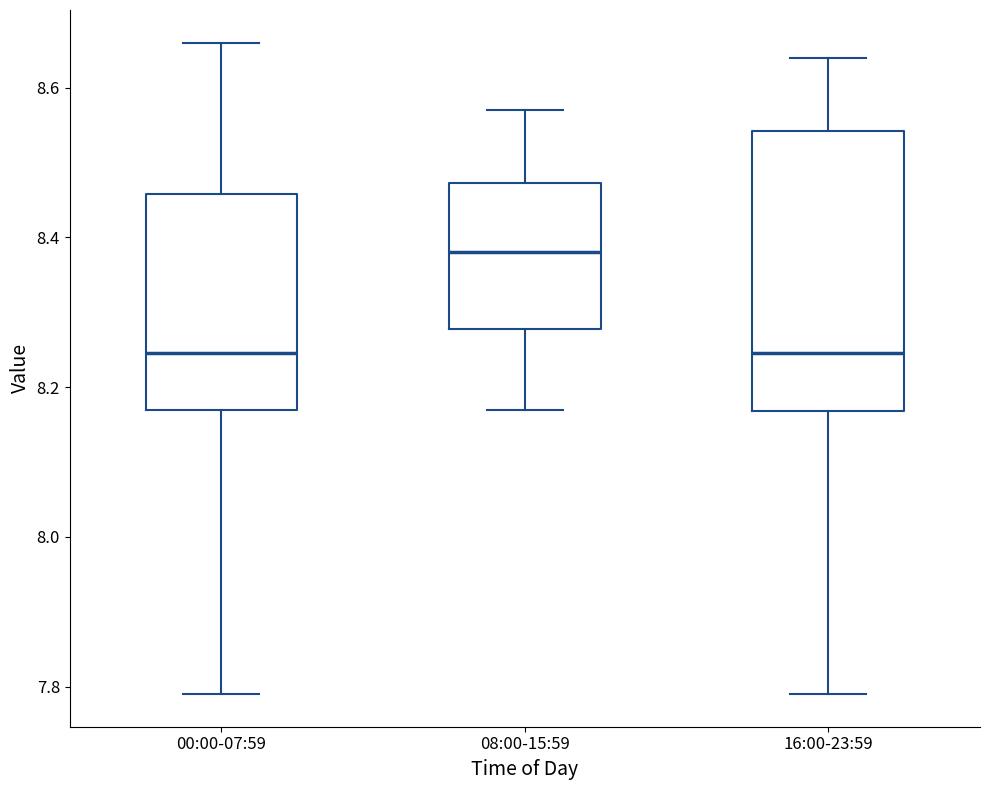

Where does the upper whisker of the box for 00:00-07:59 end on the y-axis? The values are not printed on the chart, so give them approximately, as read against the axis.

8.66